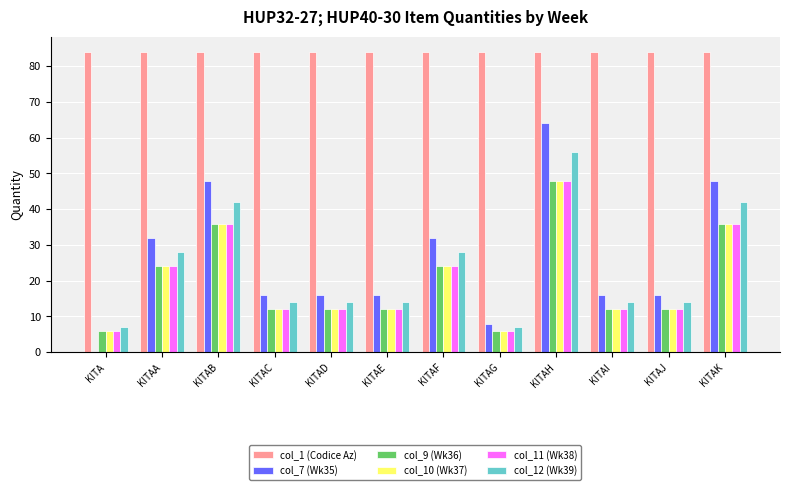

What is the sum of all col_10 (Wk37) values?

240.0